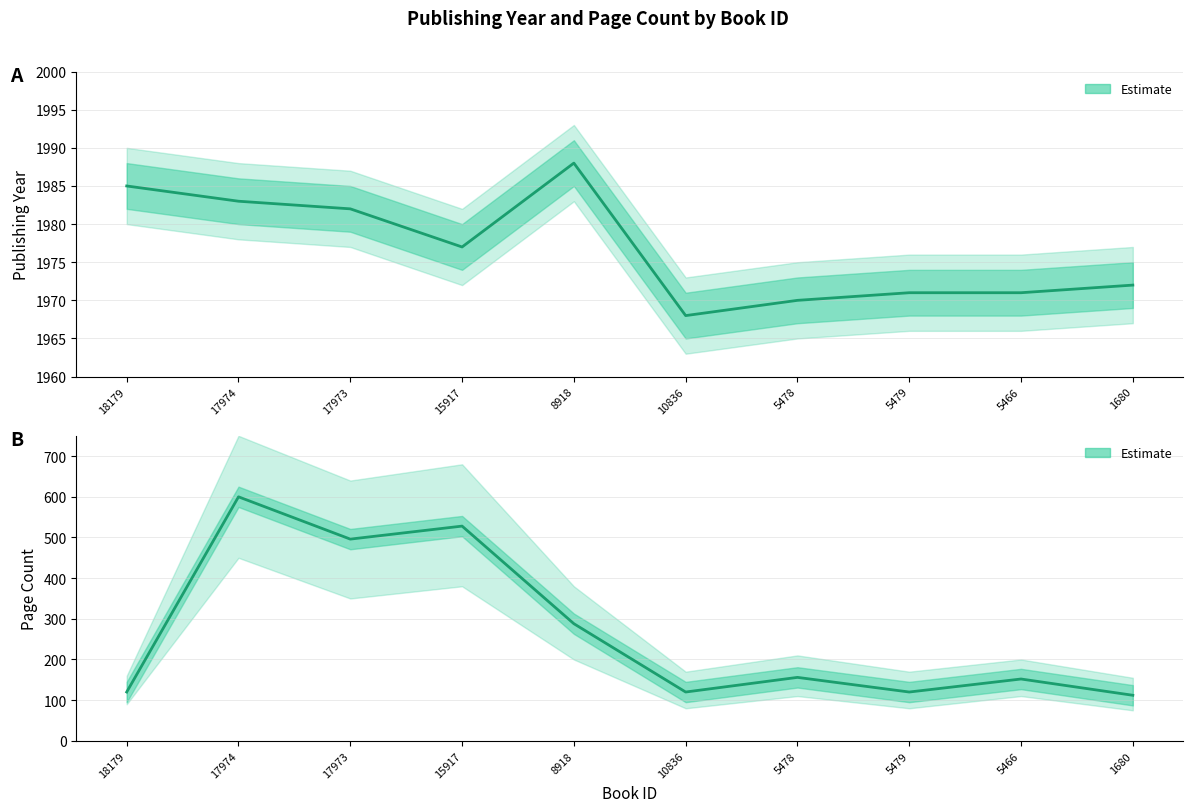

What is the minimum value for Publishing Year (Estimate)?

1968